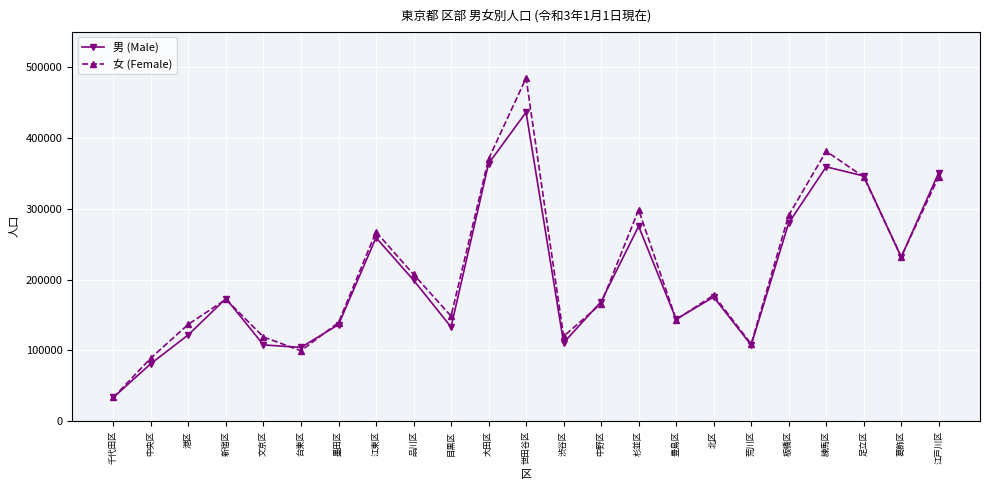

Rank the series by their maximum value, from highest to lowest.

女 (Female), 男 (Male)